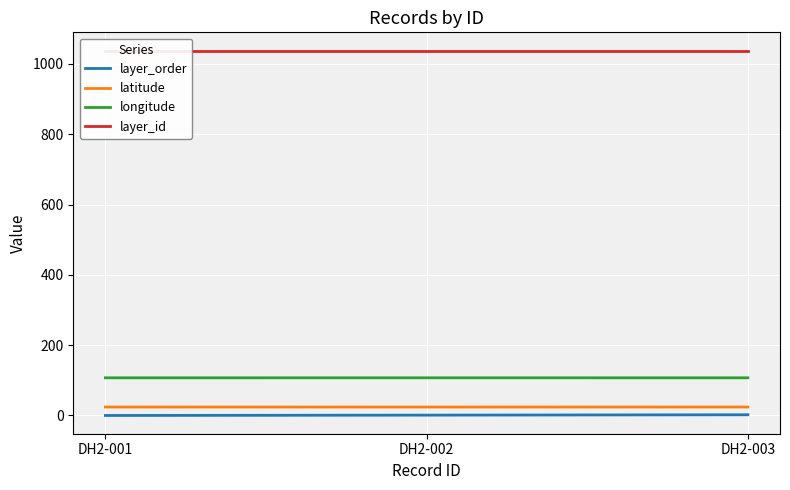

Reading right to left, transcribe all the data shown in this chart.

layer_order: 2.0	1.0	0.0
latitude: 24.1	24.0	24.1
longitude: 107.1	107.1	107.1
layer_id: 1038.0	1038.0	1038.0